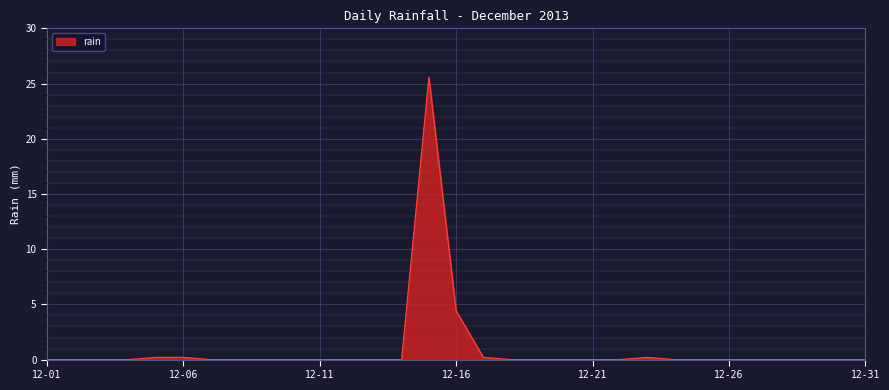

What is the difference between the second highest and minimum values?

4.4